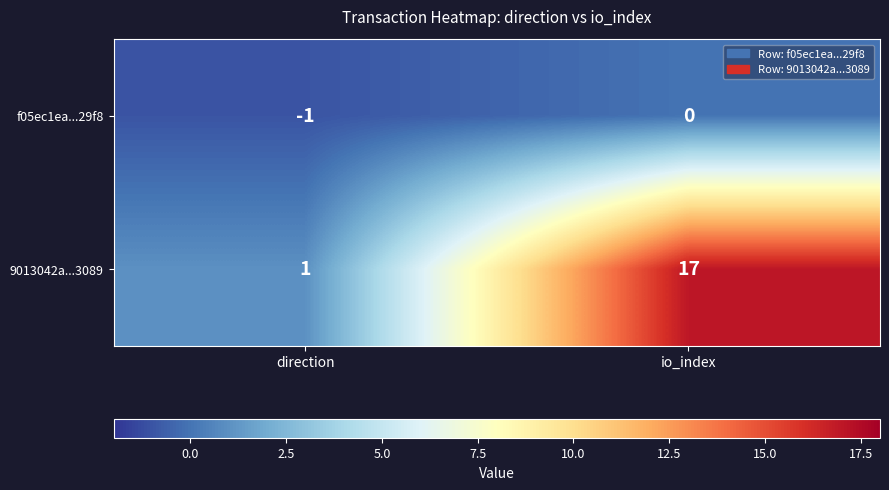

How many negative values does the f05ec1ea...29f8 series have?

1